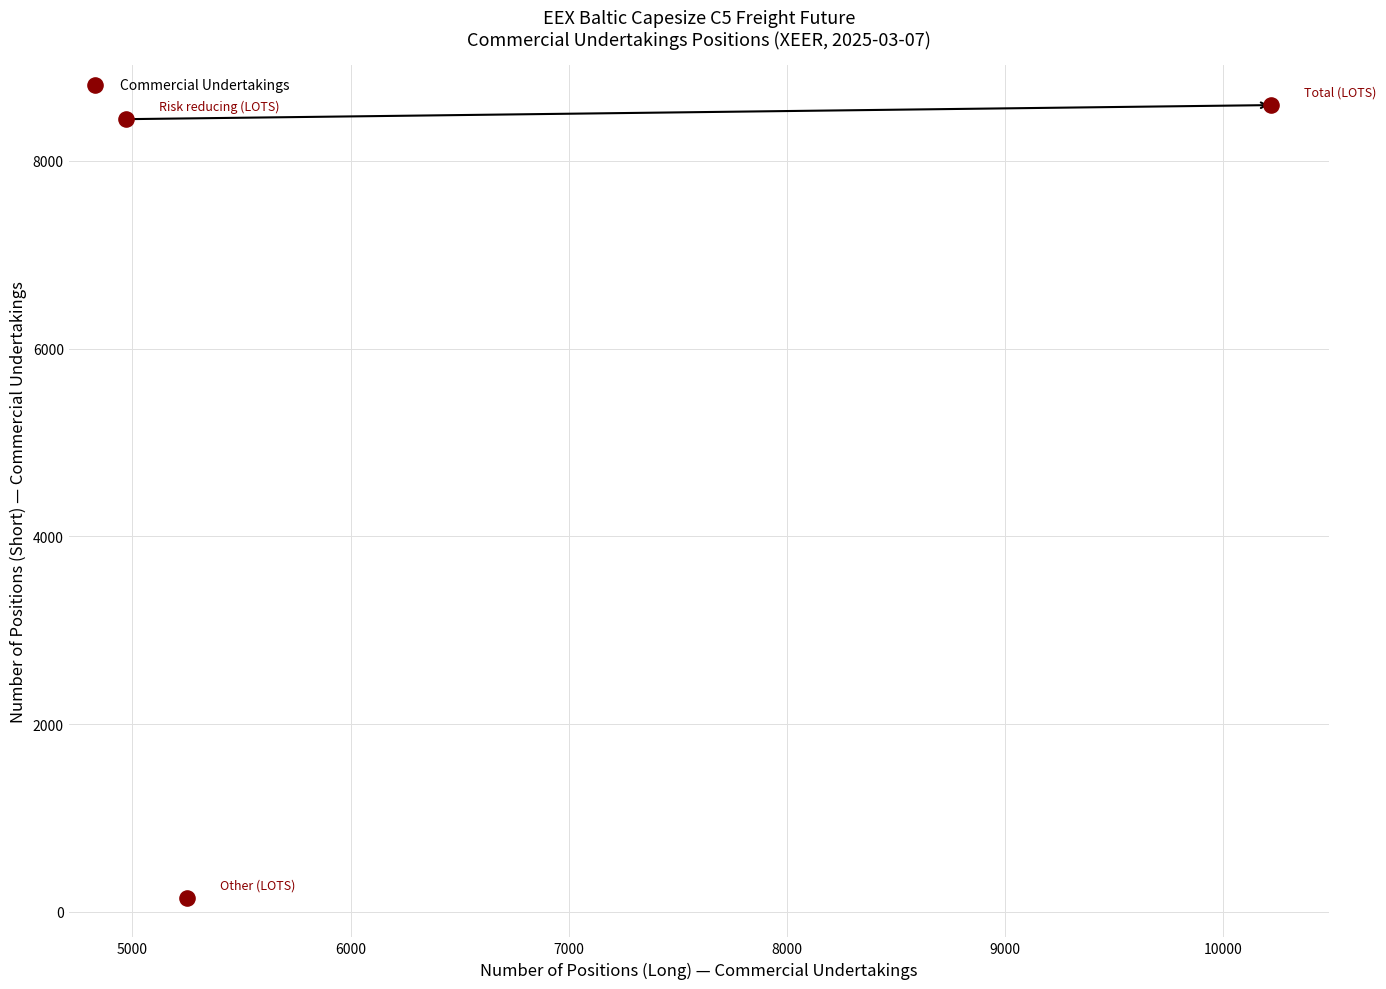

What Y value in the scatter plot is closest to 4372?

8445